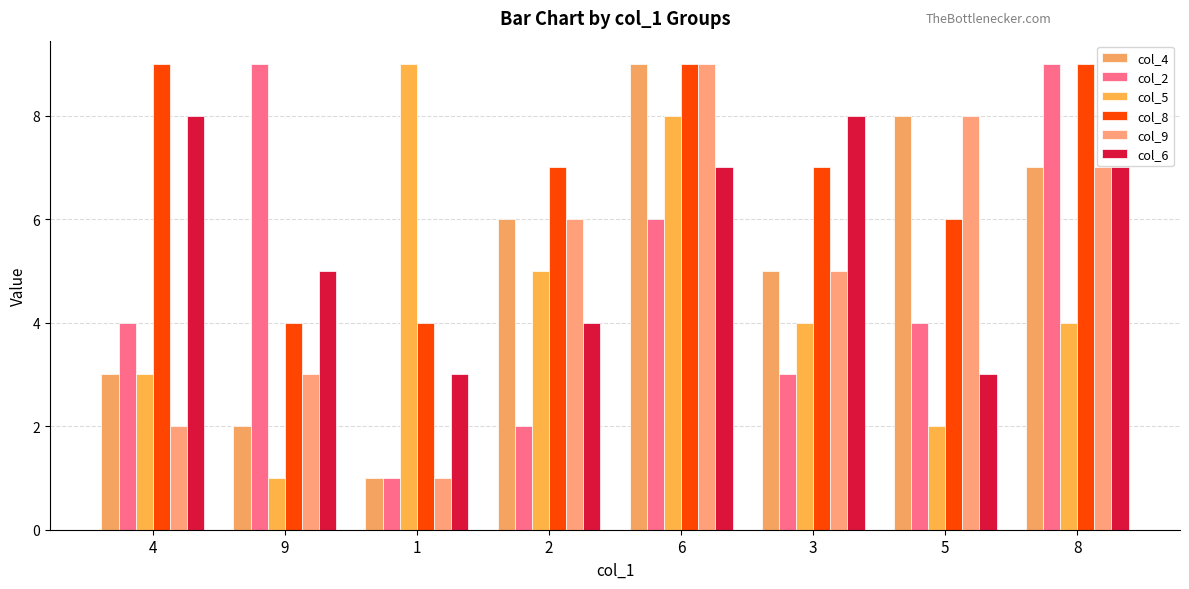

How many col_5 values are between 3 and 8?

5